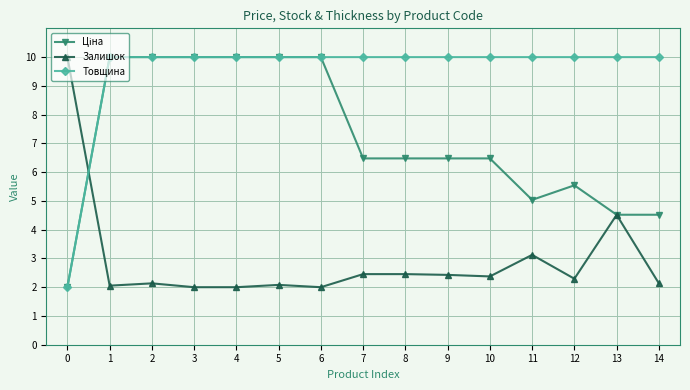

What is the difference between the highest and lowest values at 8?

7.5